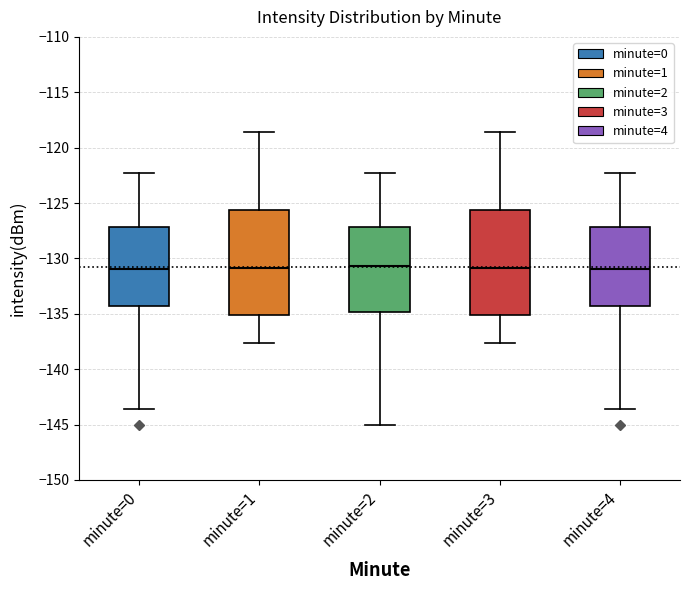

Reading left to right, transcribe this box plot: for each box, give where its median line is, the range the box spans, and where its two whiskers end, as read against the y-axis. The values are not printed on the chart, so give them approximately, as read against the axis.

minute=0: median -131.0, box -134.5 to -127.0, whiskers -143.5 to -122.5
minute=1: median -131.0, box -135.0 to -125.5, whiskers -137.5 to -118.5
minute=2: median -130.5, box -135.0 to -127.0, whiskers -145.0 to -122.5
minute=3: median -131.0, box -135.0 to -125.5, whiskers -137.5 to -118.5
minute=4: median -131.0, box -134.5 to -127.0, whiskers -143.5 to -122.5